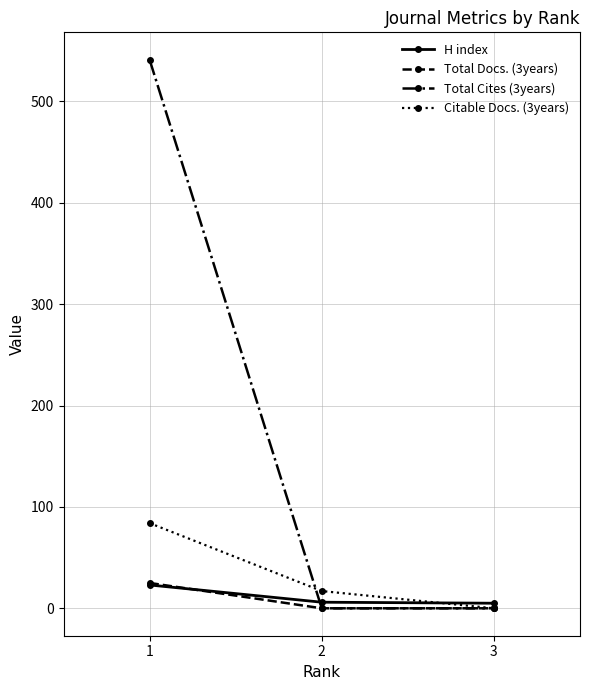

What is the minimum value for H index?

5